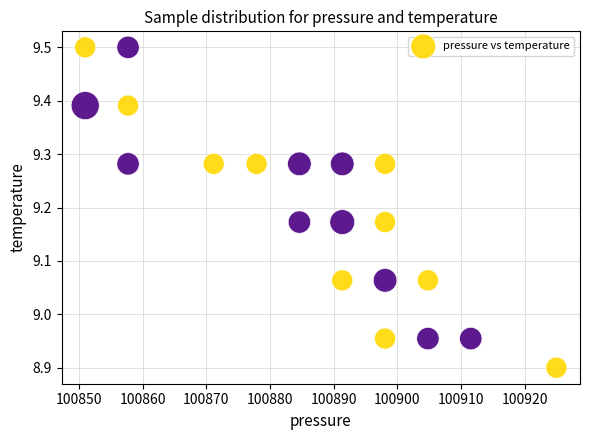

What is the range of Y values (max minus min)?

0.6